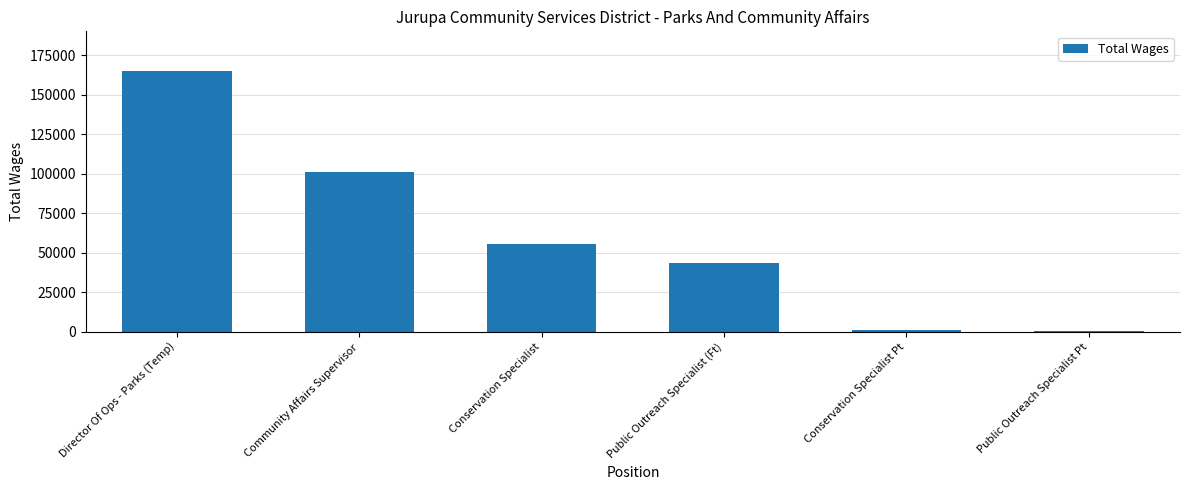

Between Public Outreach Specialist (Ft) and Conservation Specialist Pt, which is larger?

Public Outreach Specialist (Ft)